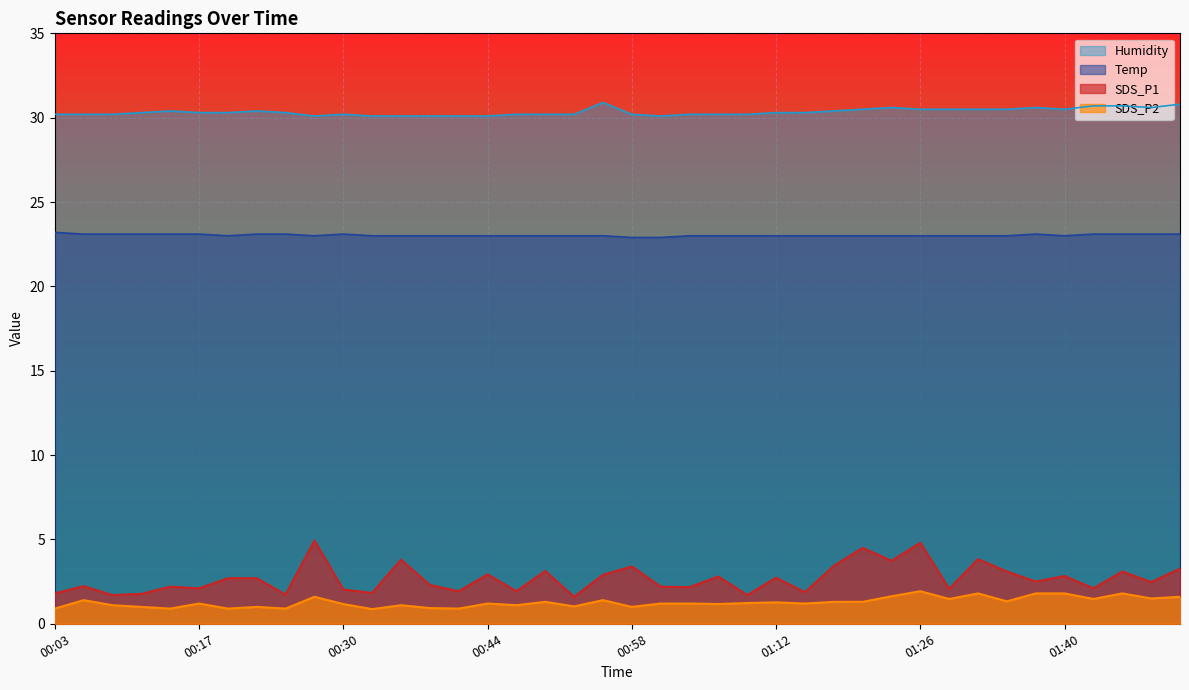

How many lines are shown in the chart?

4